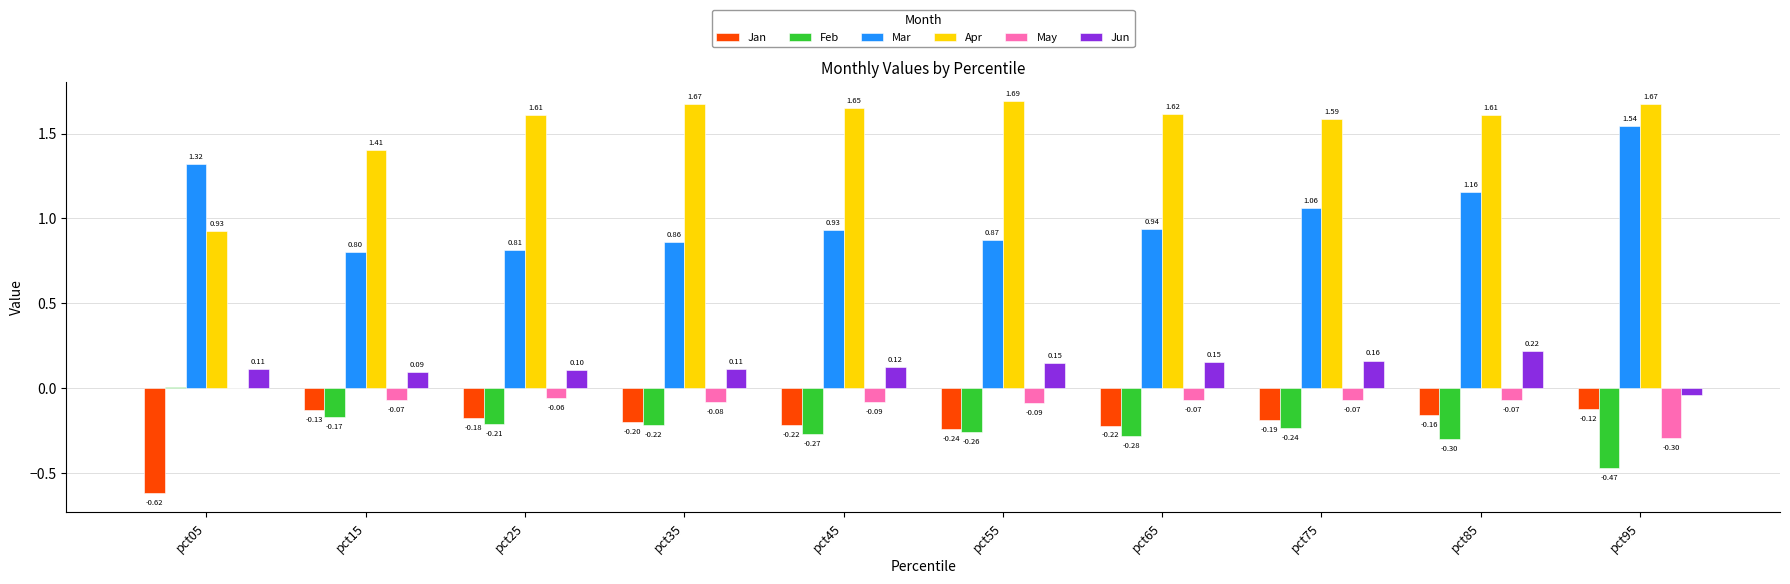

At which category is the sum across all series the highest?

pct85